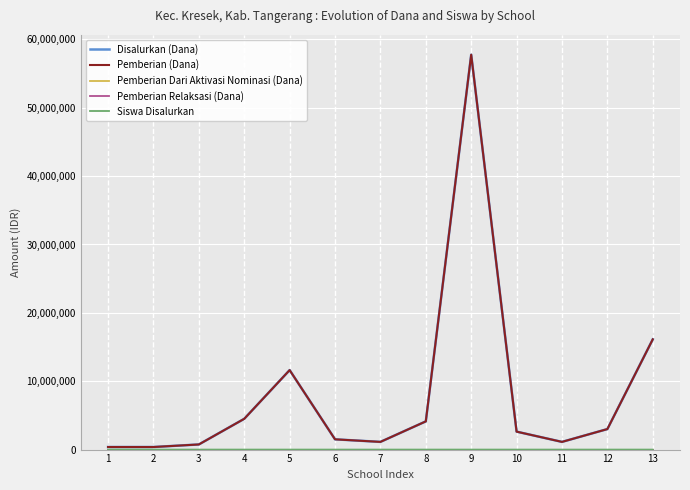

Does the chart have visible grid lines?

Yes